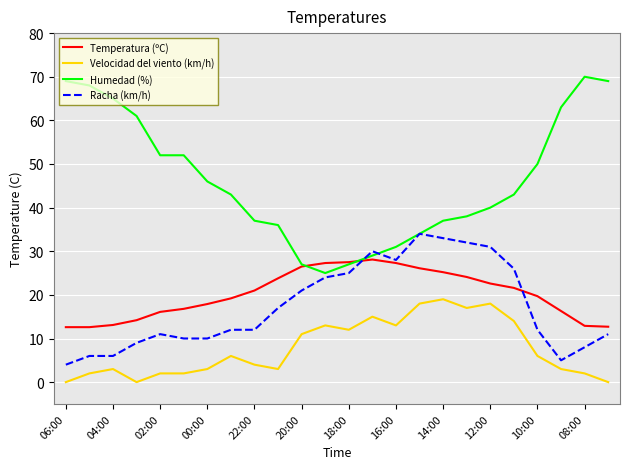

List the series in order of their peak value, lowest first.

Velocidad del viento (km/h), Temperatura (ºC), Racha (km/h), Humedad (%)